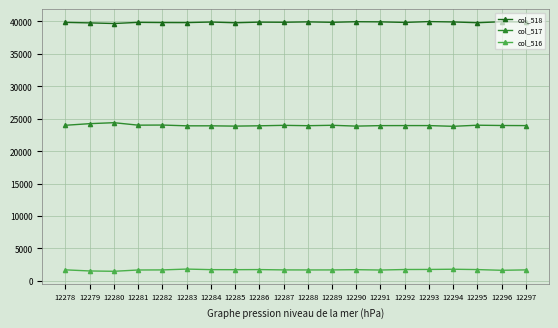

Which series has the largest total across all categories?

col_518